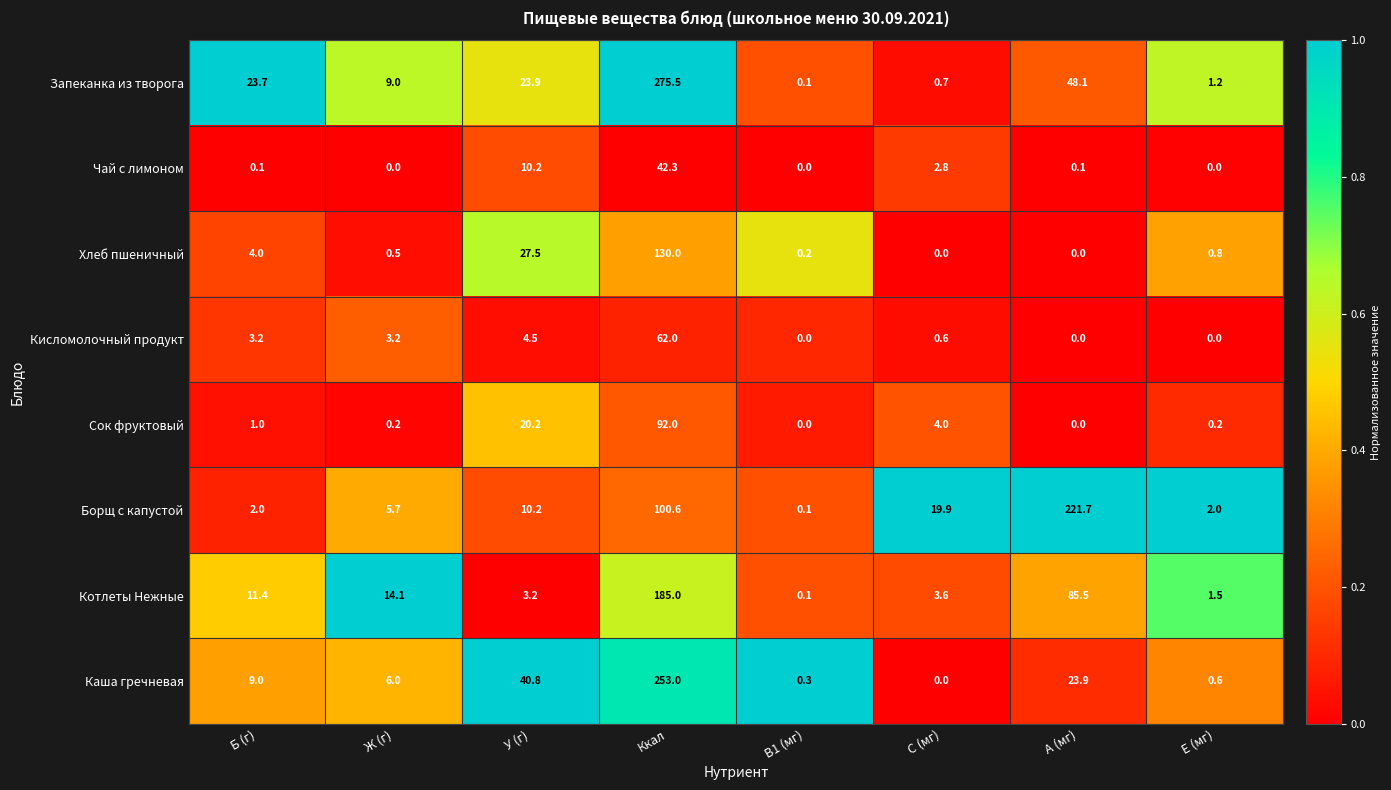

Which series has the largest total across all categories?

Запеканка из творога